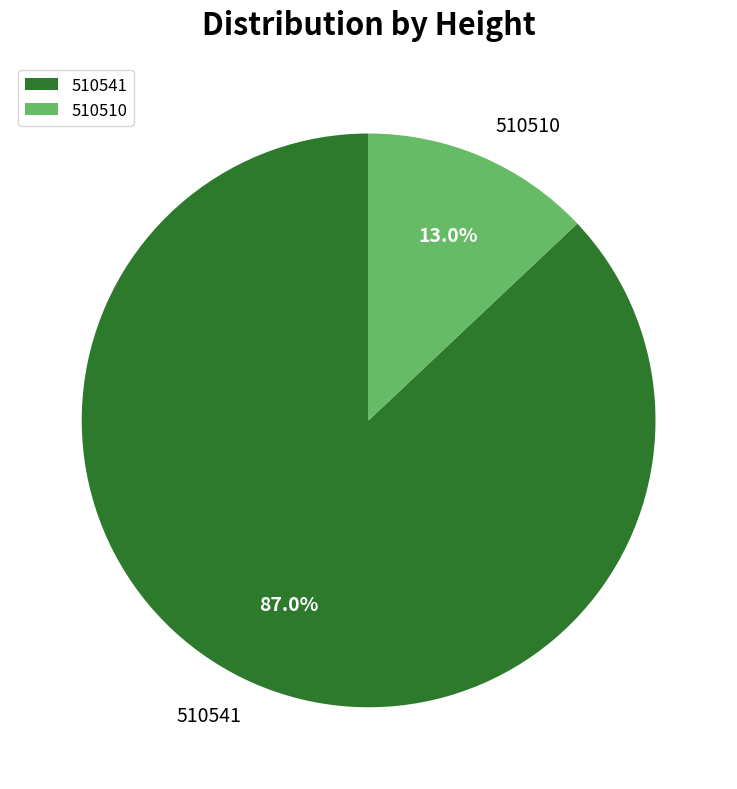

Is it true that 510510 is 1% of the pie?

False